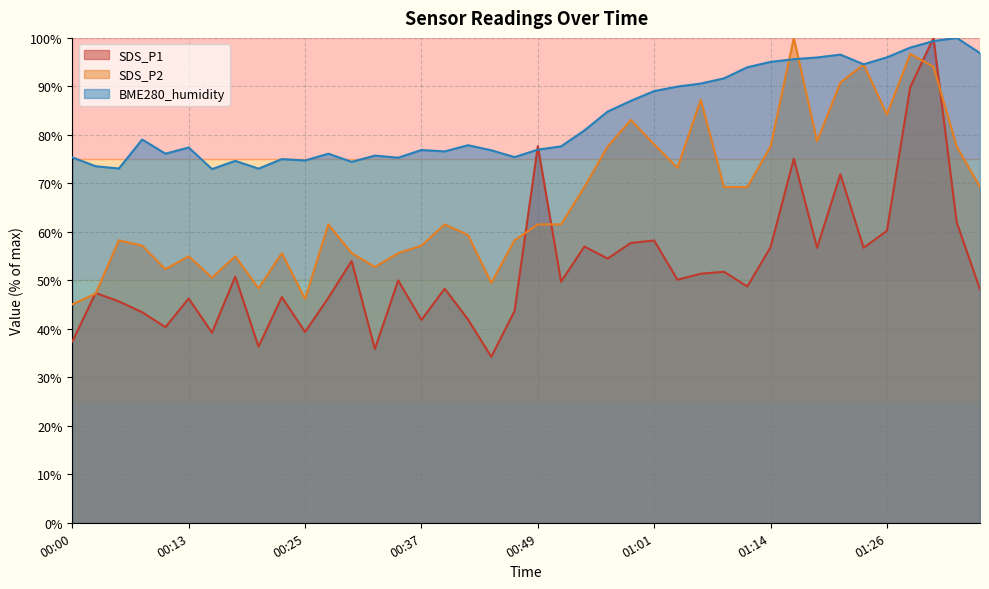

In SDS_P2, how many points are higher than both neighbors (excluding endpoints)?

11